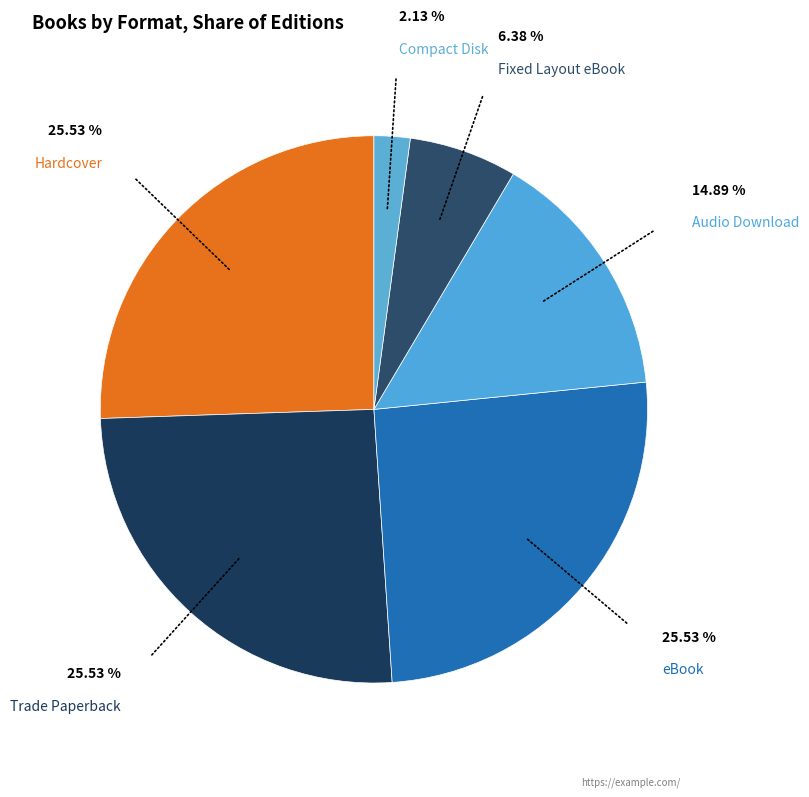

What is the smallest slice in the pie chart?

Compact Disk